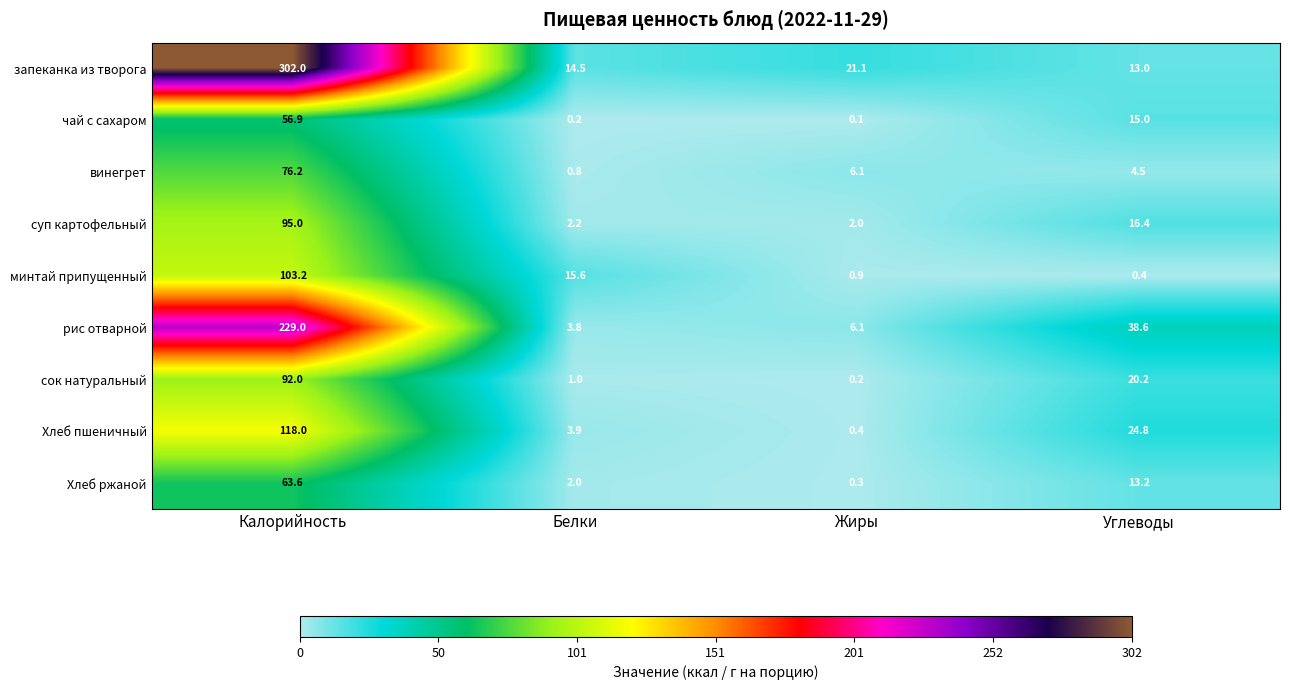

Read the чай с сахаром value at Углеводы.

15.0